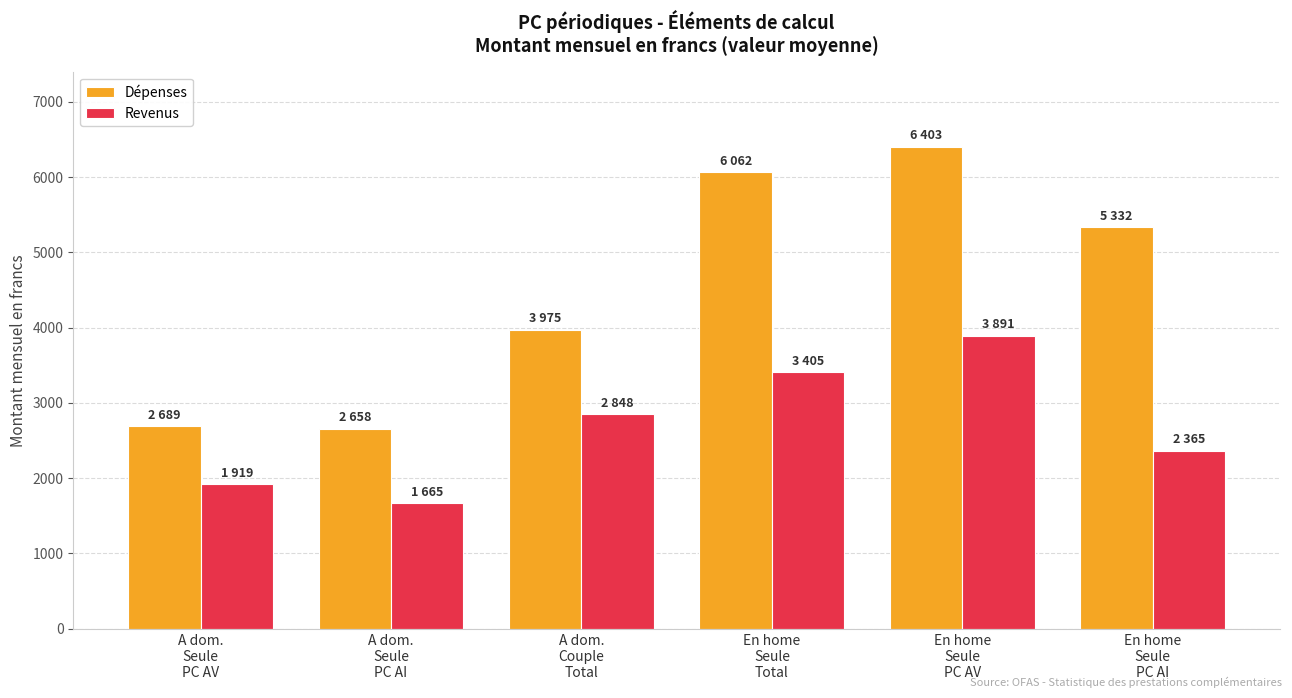

Reading left to right, what are all the values shown in this chart?

Dépenses: A dom.
Seule
PC AV=2689	A dom.
Seule
PC AI=2658	A dom.
Couple
Total=3975	En home
Seule
Total=6062	En home
Seule
PC AV=6403	En home
Seule
PC AI=5332
Revenus: A dom.
Seule
PC AV=1919	A dom.
Seule
PC AI=1665	A dom.
Couple
Total=2848	En home
Seule
Total=3405	En home
Seule
PC AV=3891	En home
Seule
PC AI=2365